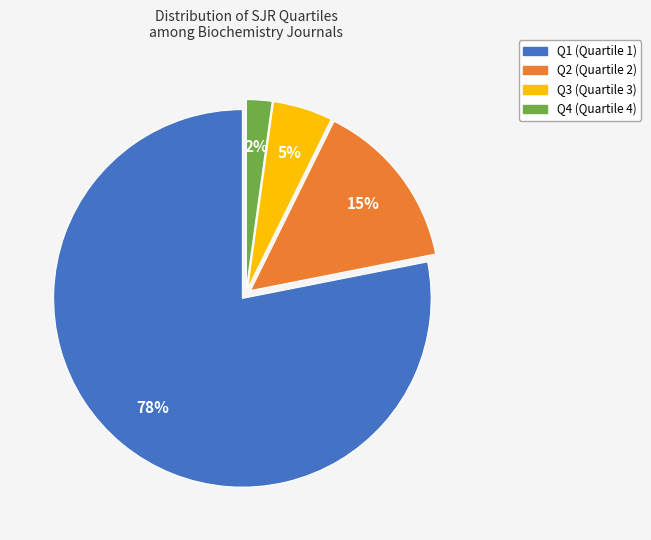

What percentage is the Q2 slice, to the nearest percent?

15%